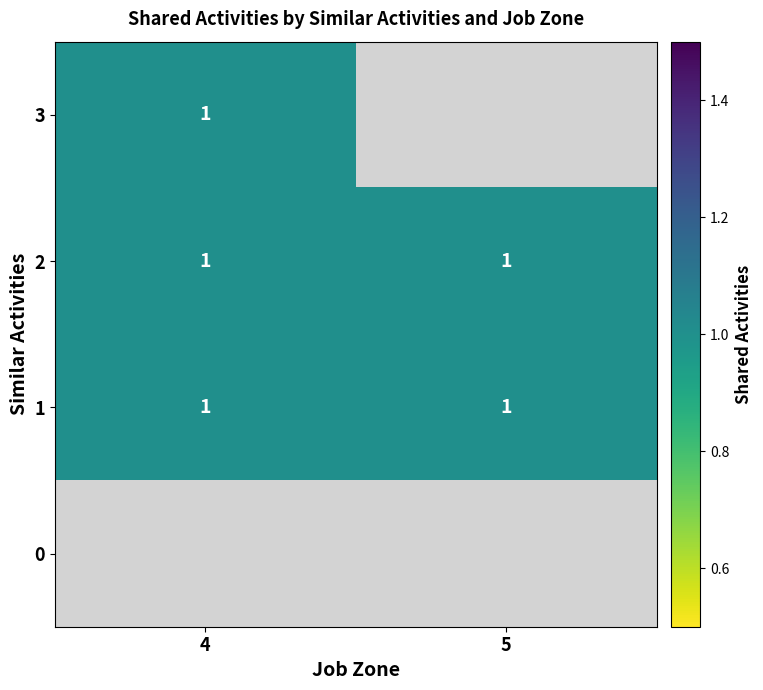

What is the sum of all 3 values?

3